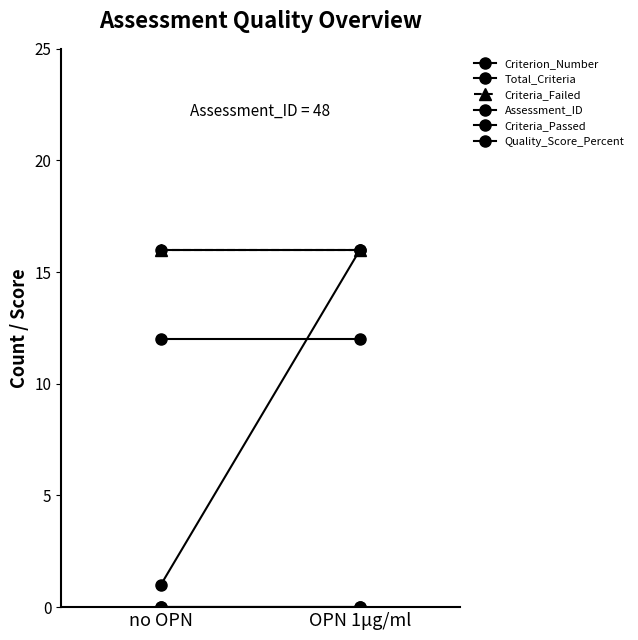

The value of Total_Criteria at no OPN is 16. True or false?

True